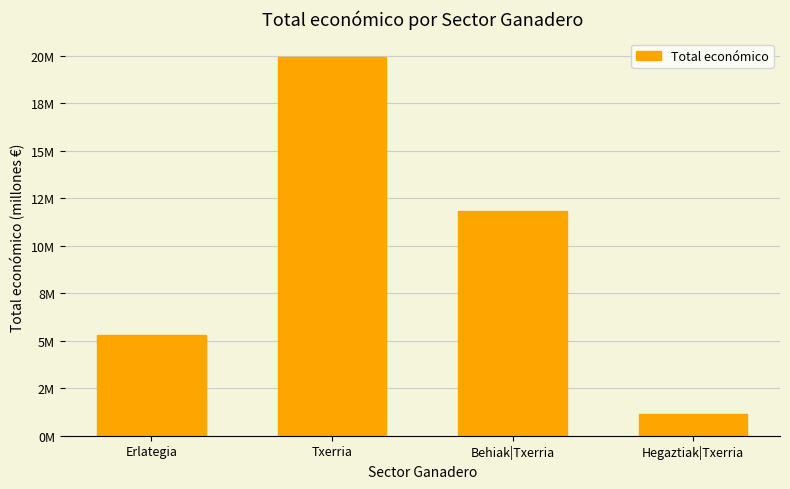

Does the chart contain any negative values?

No